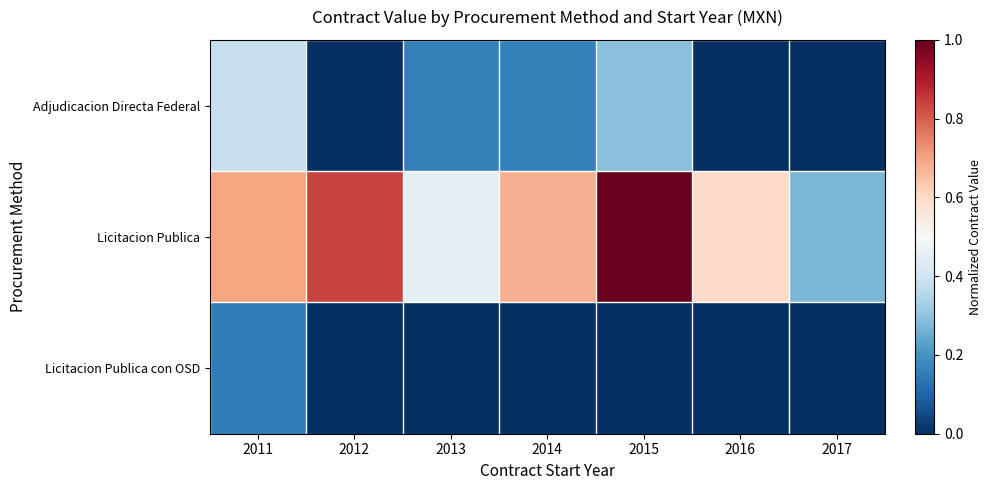

List the series in order of their overall mean, highest first.

Licitacion Publica, Adjudicacion Directa Federal, Licitacion Publica con OSD